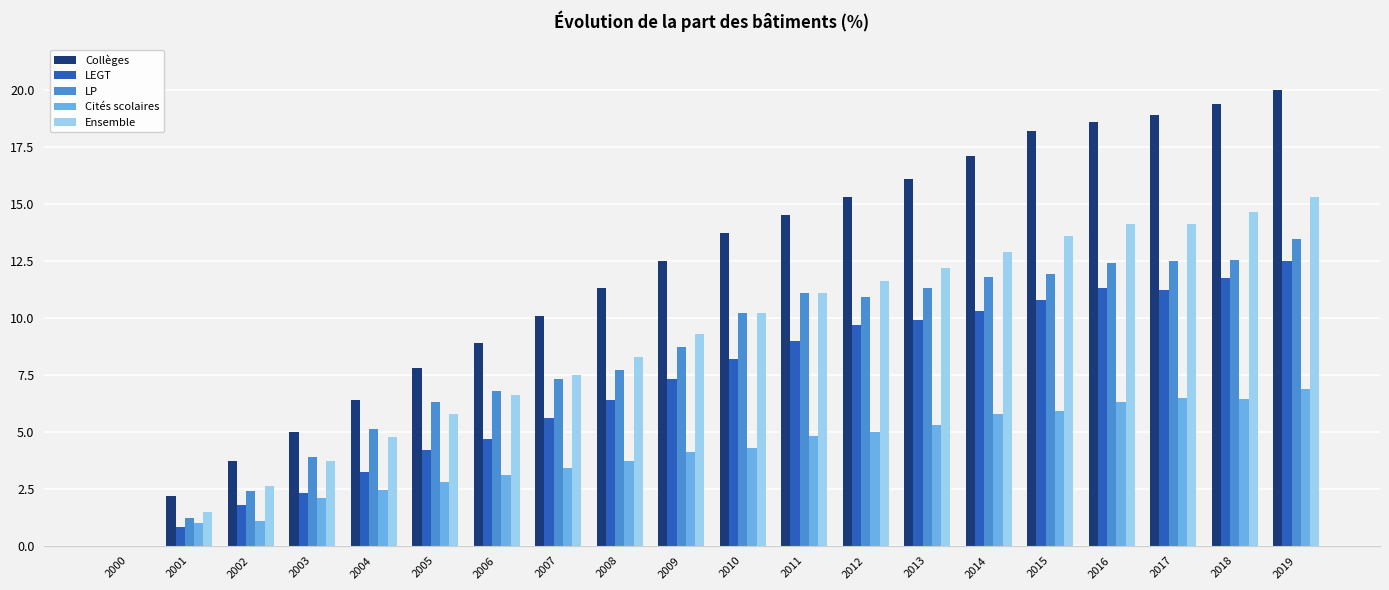

Where does the LEGT series first go above 8?

2010